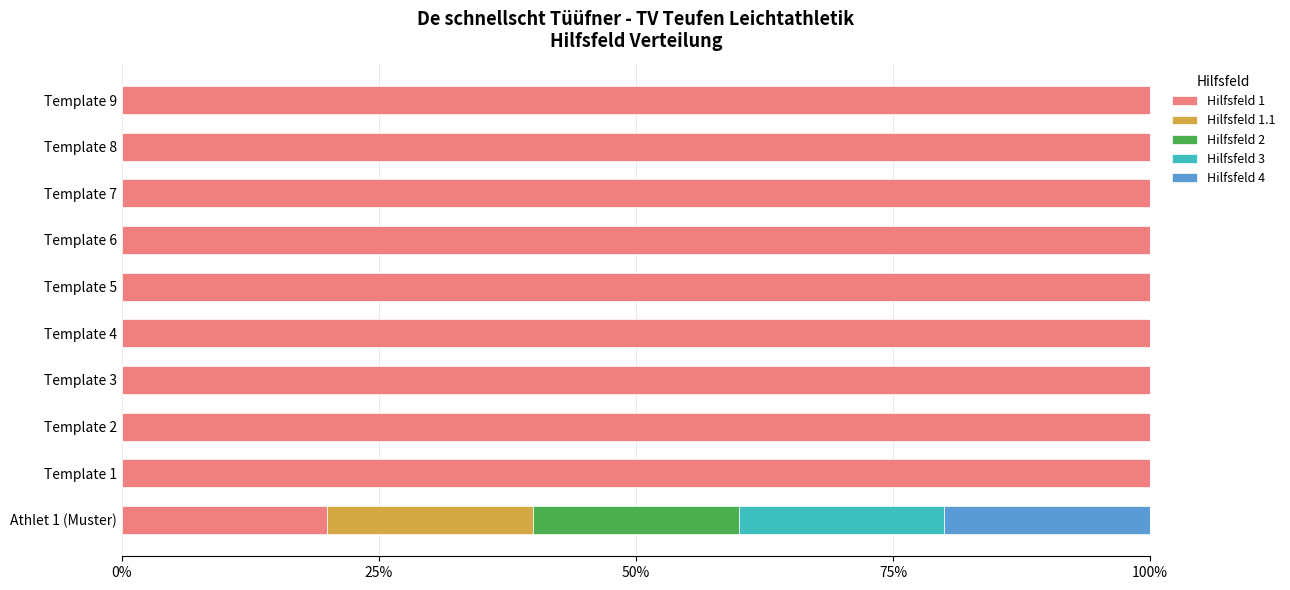

The Hilfsfeld 1 series shows 100 at Template 6. True or false?

True